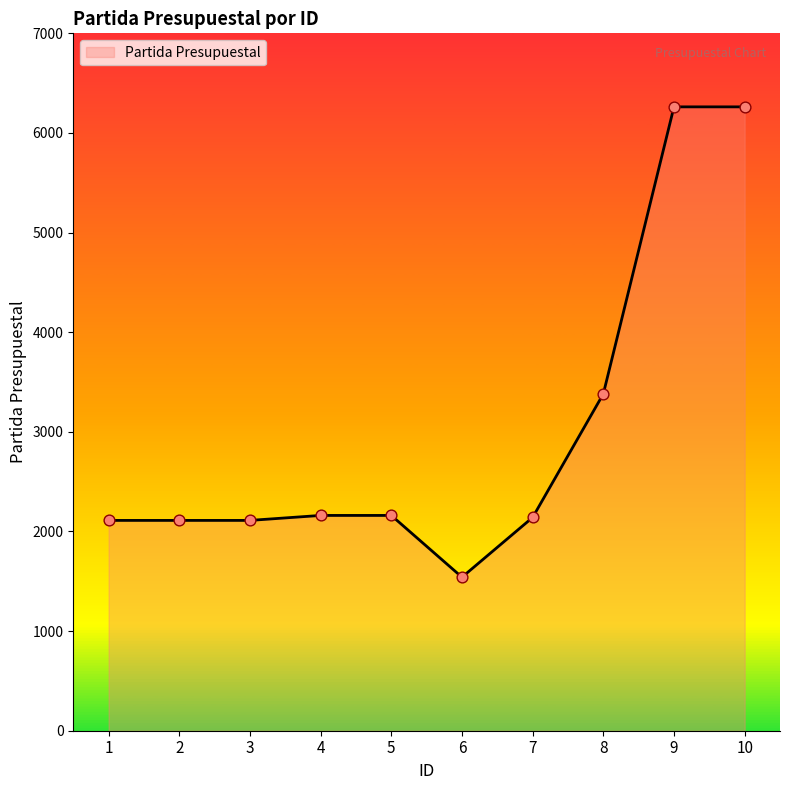

What is the change in value from 6 to 10?

+4721